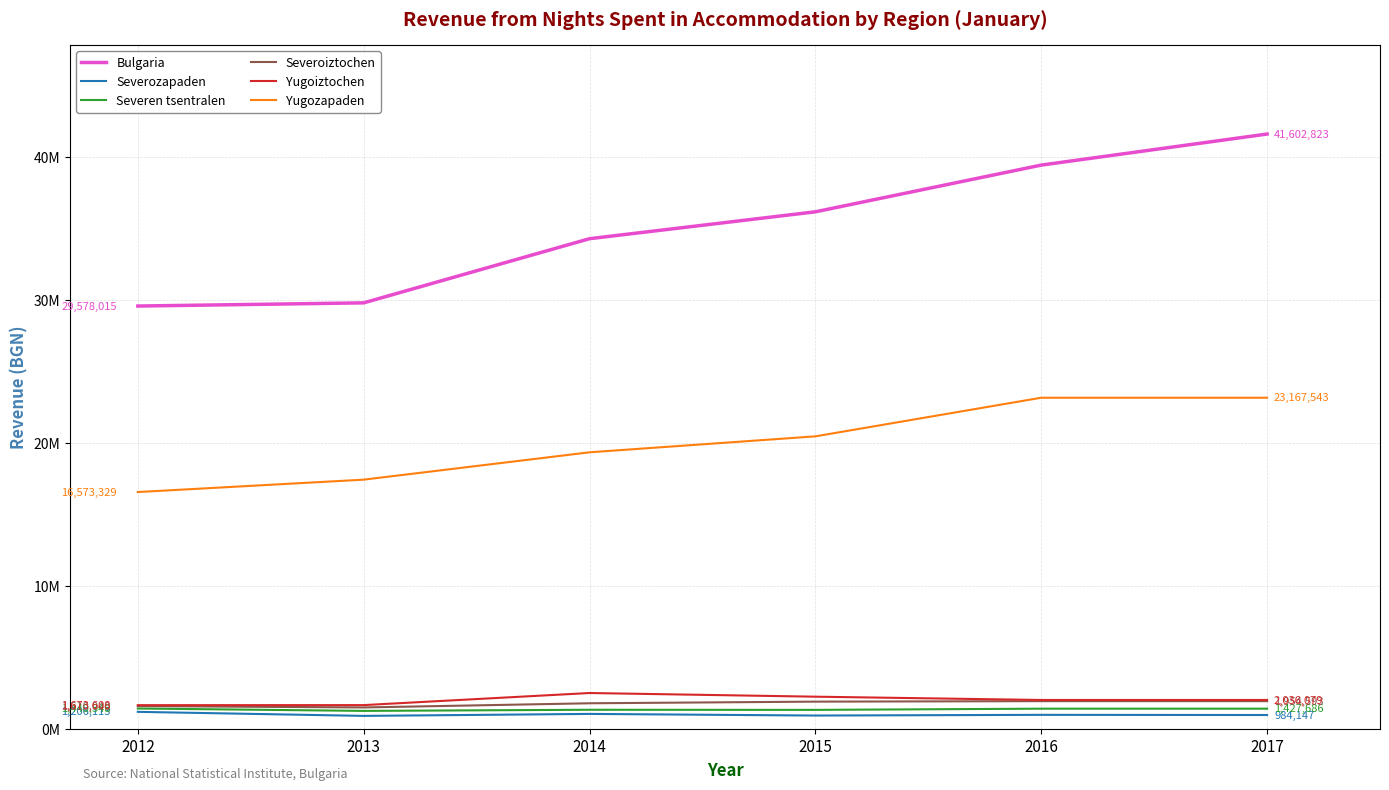

What is the difference between the maximum and minimum values in the Severoiztochen series?

440812